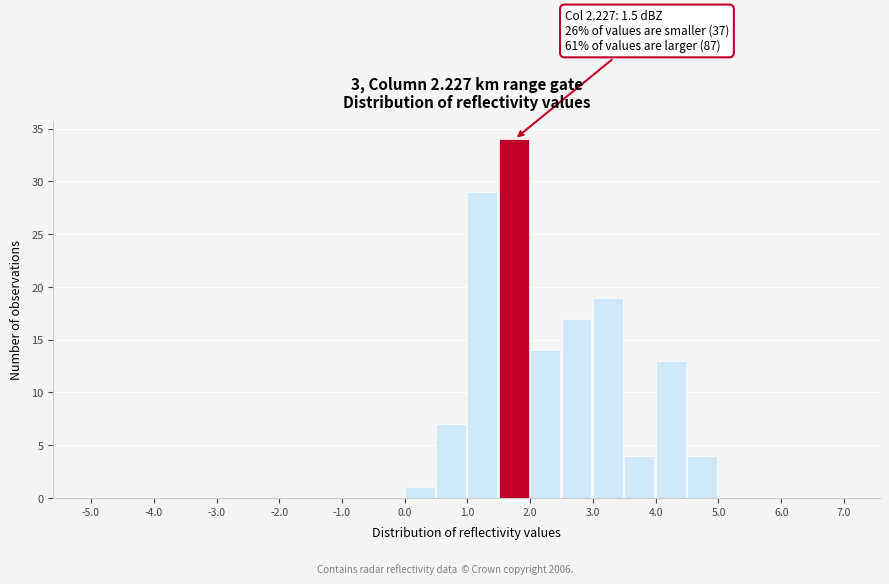

Which range on the x-axis has the tallest bar?

1.5 to 2.0